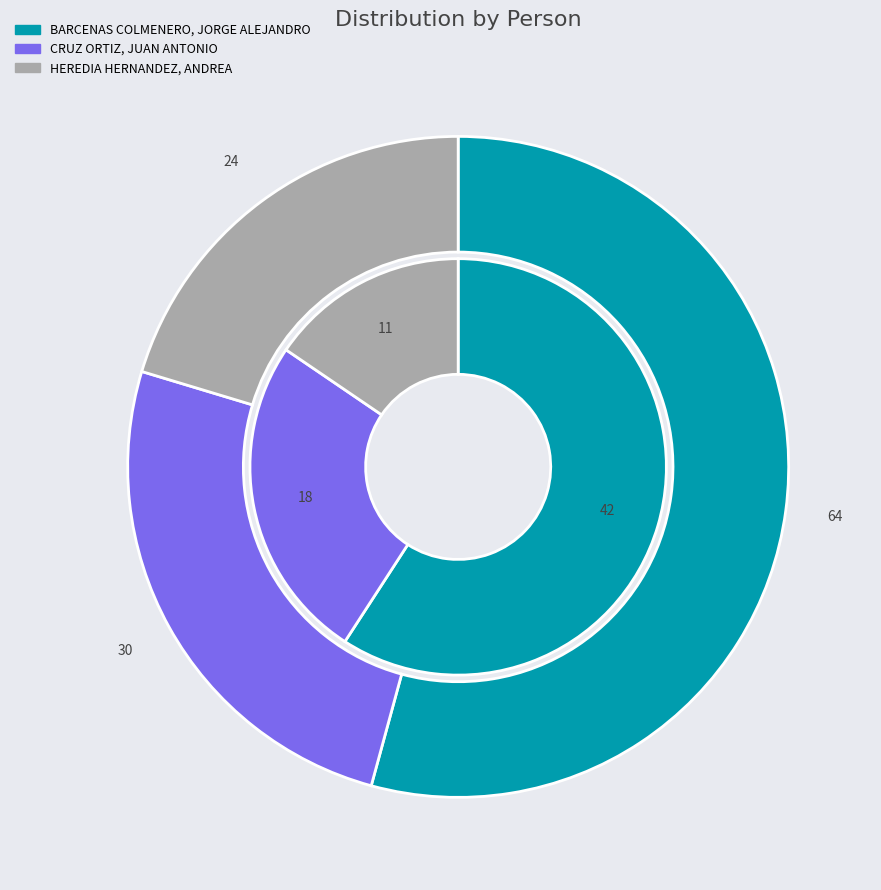

What portion of the pie excludes CRUZ ORTIZ, JUAN ANTONIO?

74.6%